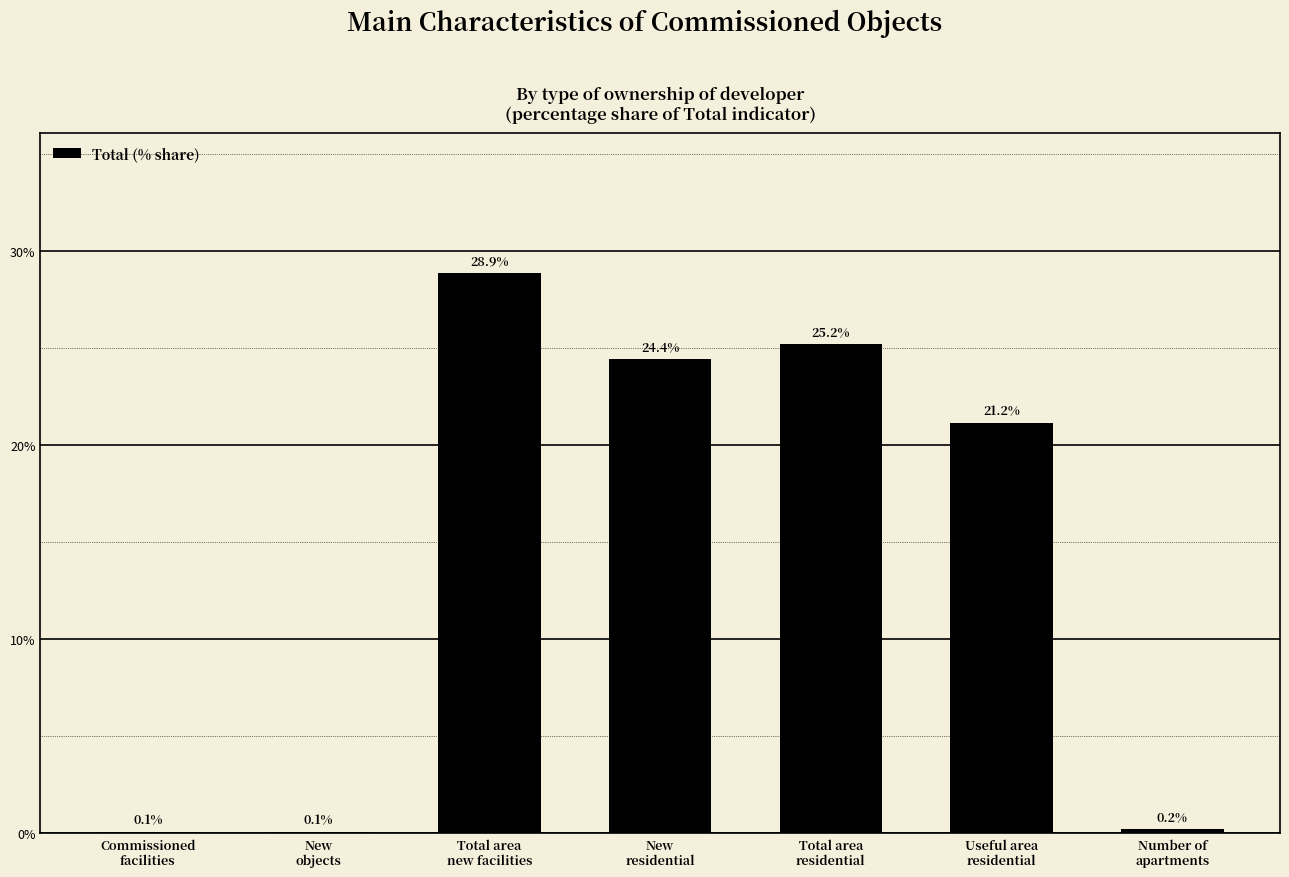

Where does the data first go above 21?

Total area
new facilities